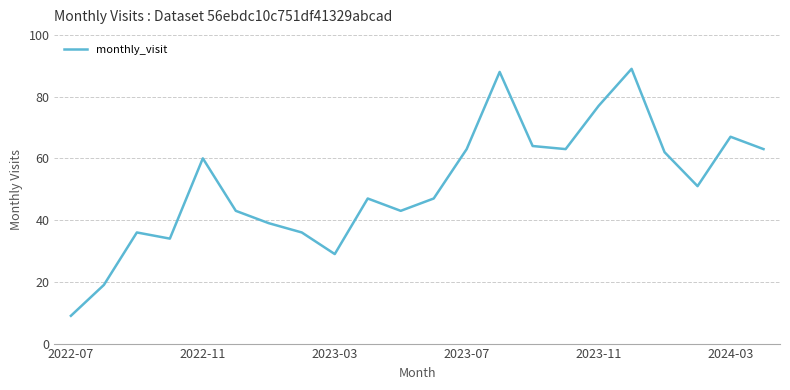

Reading left to right, transcribe all the data shown in this chart.

9	19	36	34	60	43	39	36	29	47	43	47	63	88	64	63	77	89	62	51	67	63